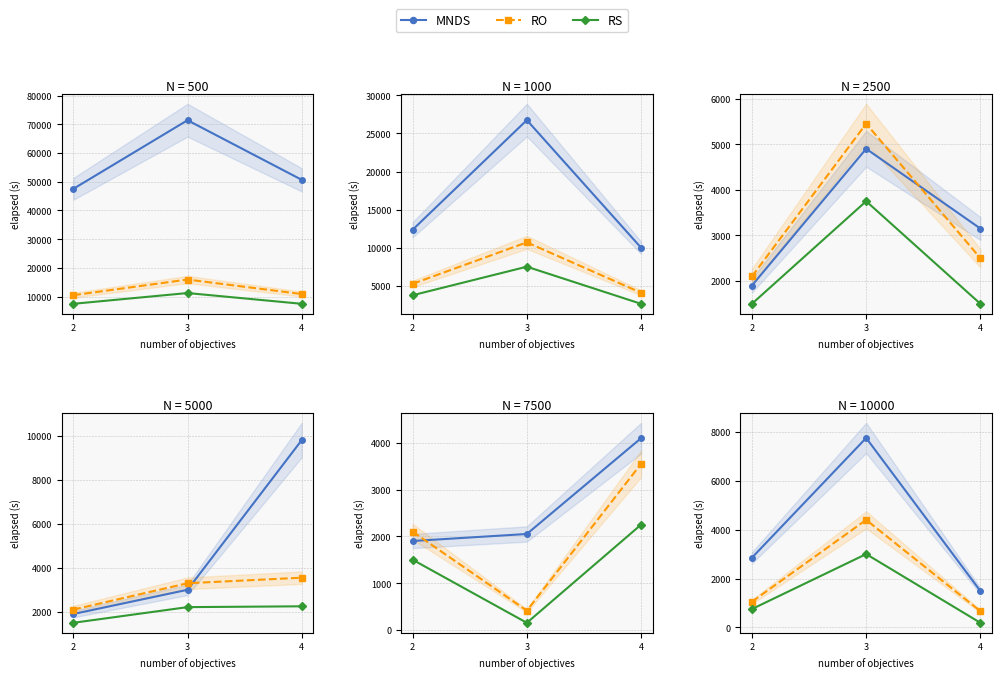

What is the spread (max minus min) of values at 4?

1300.0